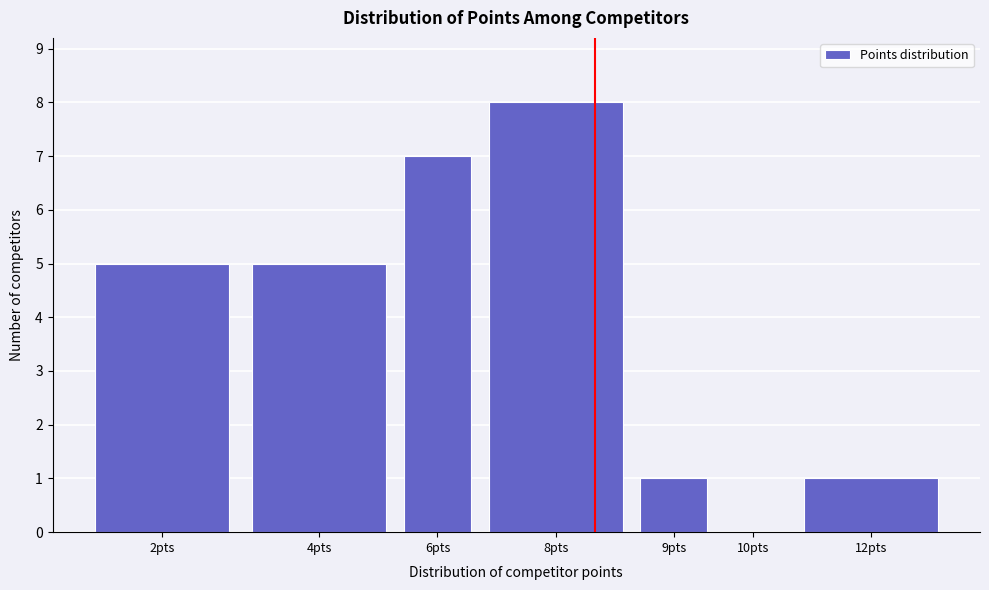

Reading left to right, extract all data points from this chart.

2pts=5	4pts=5	6pts=7	8pts=8	9pts=1	10pts=0	12pts=1